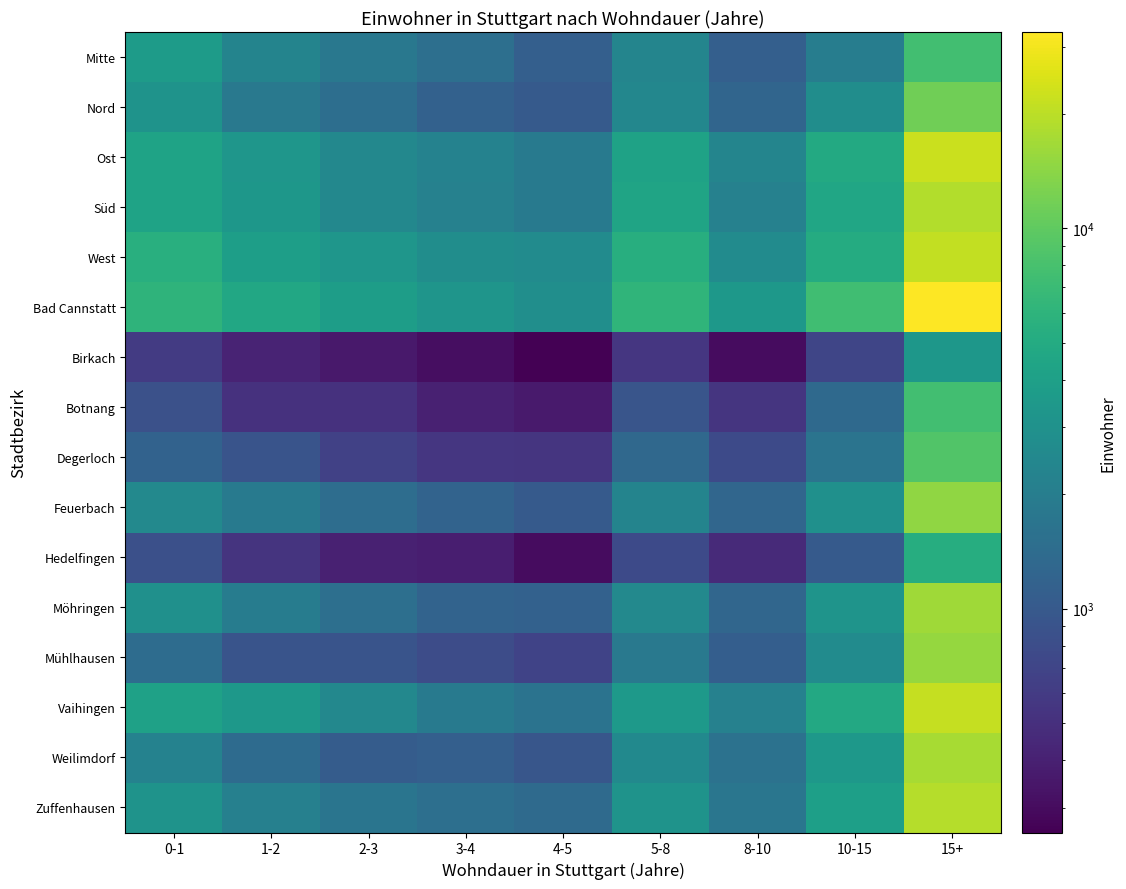

Rank the series at 5-8 from lowest to highest value.

Birkach, Hedelfingen, Botnang, Degerloch, Mühlhausen, Feuerbach, Mitte, Nord, Möhringen, Weilimdorf, Zuffenhausen, Vaihingen, Ost, Süd, West, Bad Cannstatt